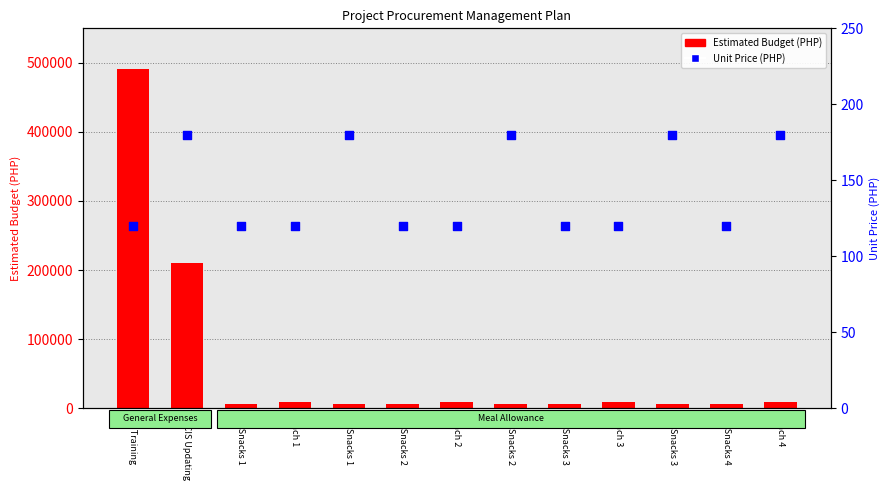

Which series has the largest total across all categories?

Estimated Budget